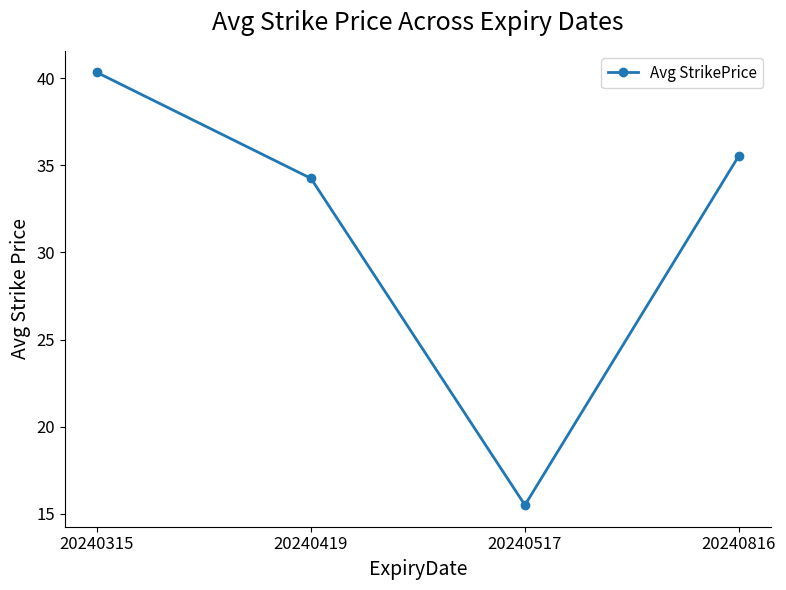

Which category has the highest value across all series?

20240315